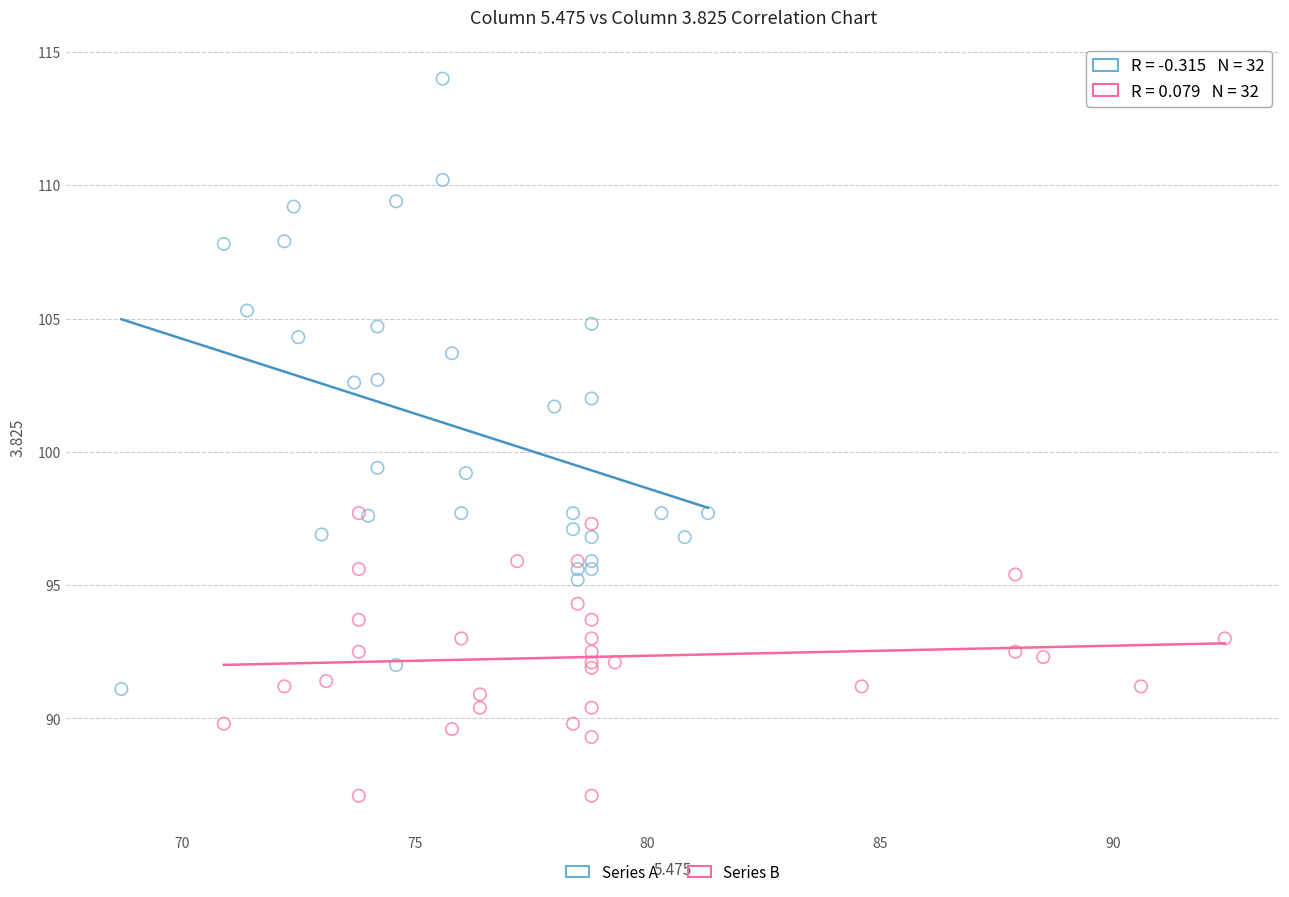

Which series has the largest Y range (max minus min)?

Series A